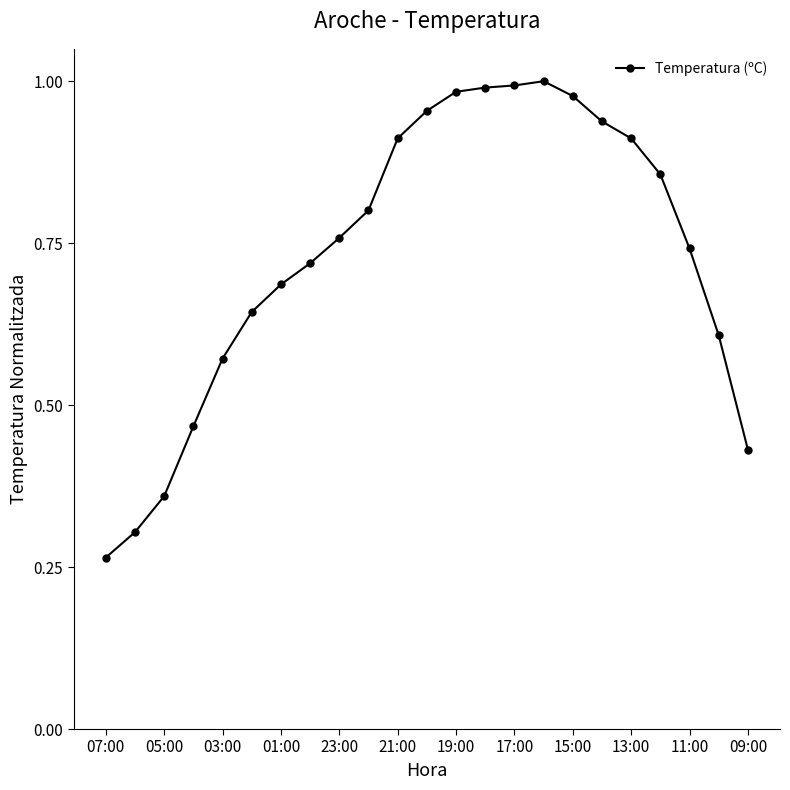

True or false: there are more than 0 points higher than both neighbors.

True